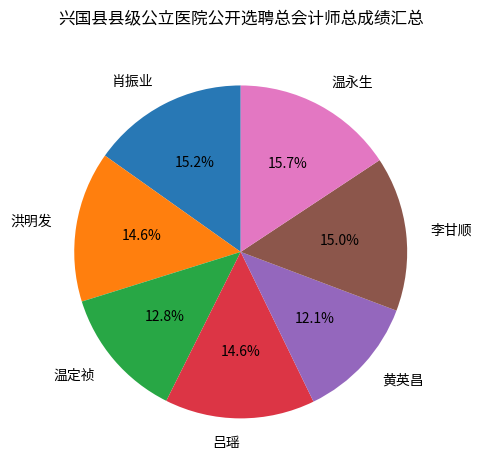

Does 吕瑶 account for over 50% of the chart?

No